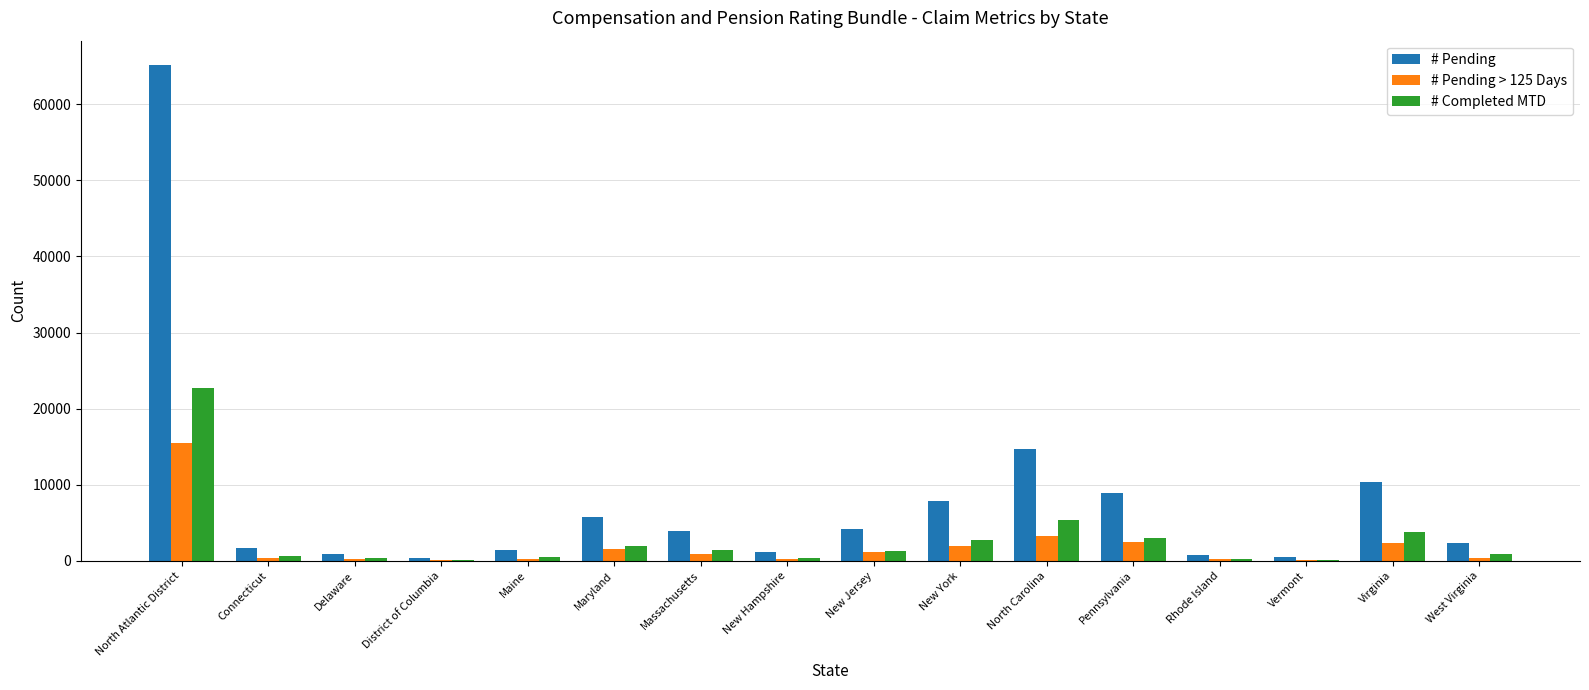

How many groups of bars are there?

16